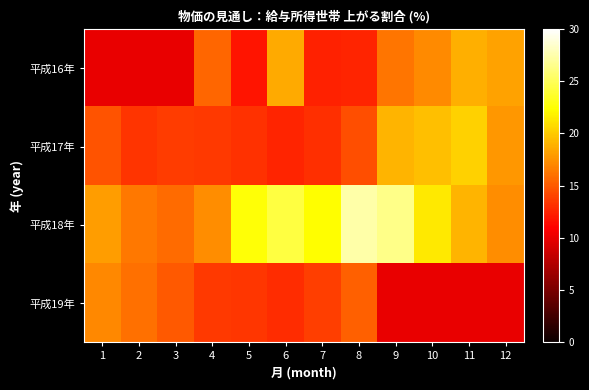

Which series has the largest range (max minus min)?

平成18年